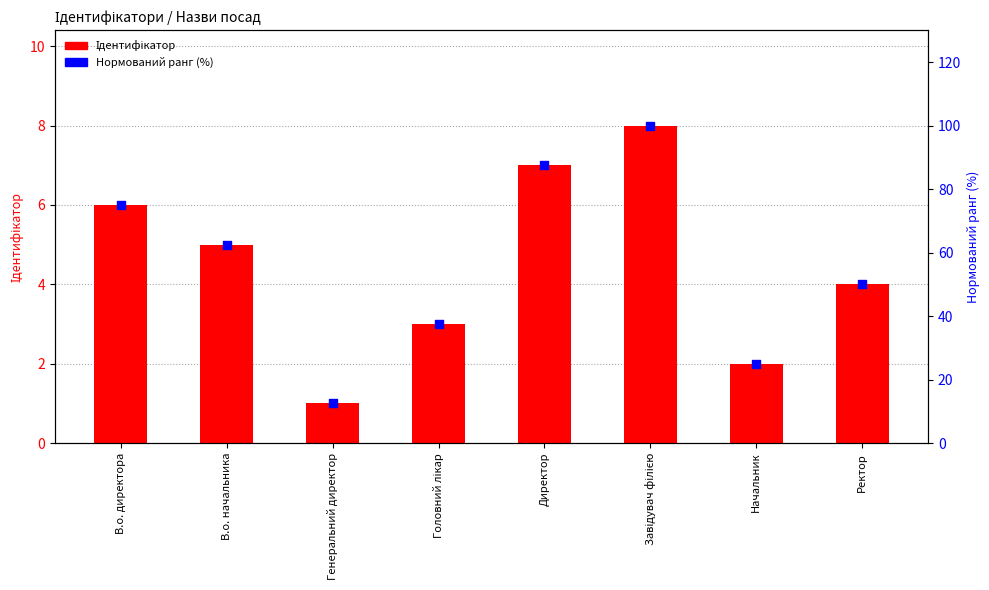

What are all the series names shown in the legend?

Ідентифікатор, Нормований ранг (%)